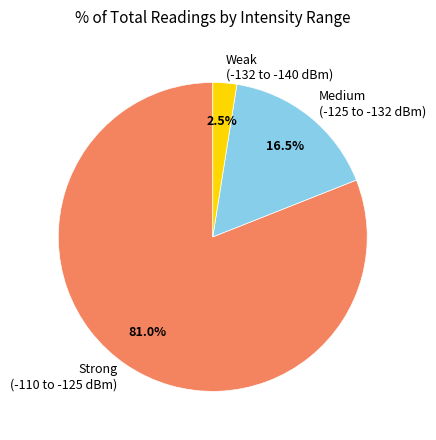

How many segments does this pie chart have?

3